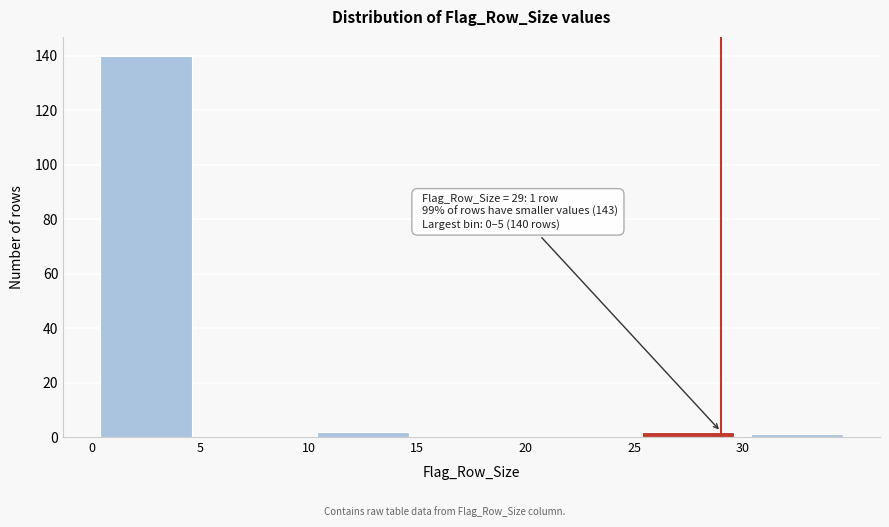

Over which range of the x-axis is the bar tallest?

0 to 5